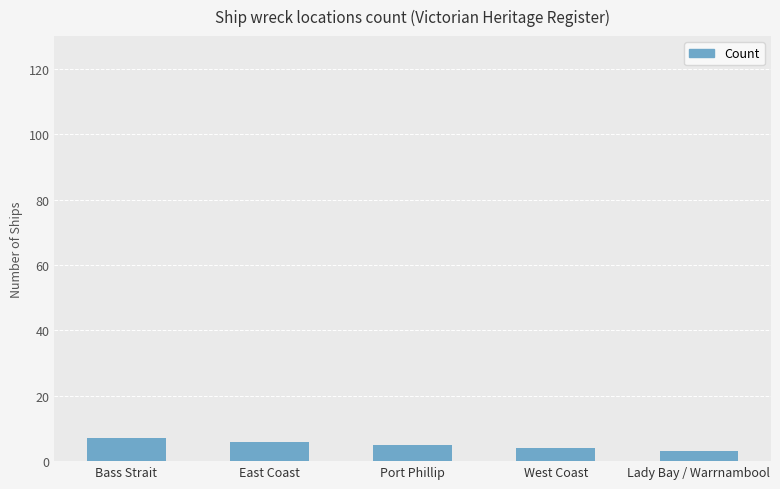

The chart shows a value of 7 at Bass Strait. True or false?

True